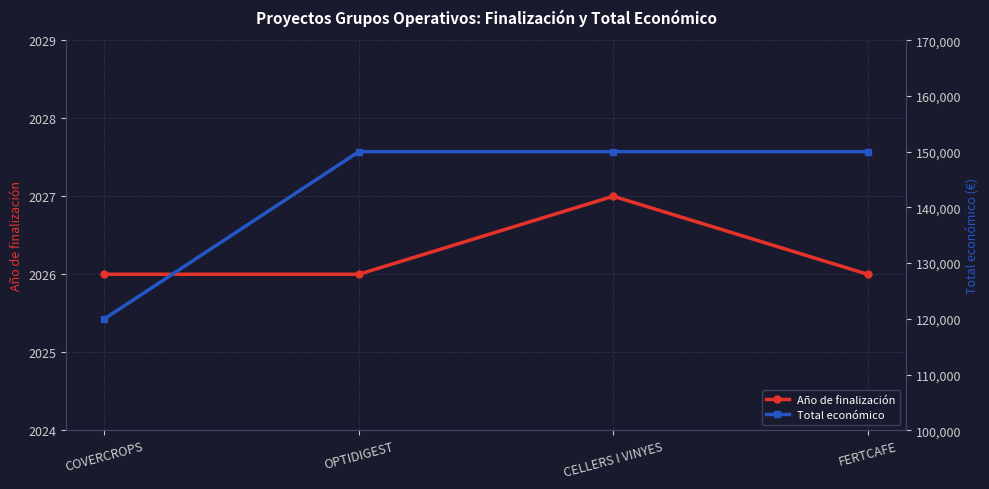

True or false: Año de finalización and Total económico intersect in this chart.

False